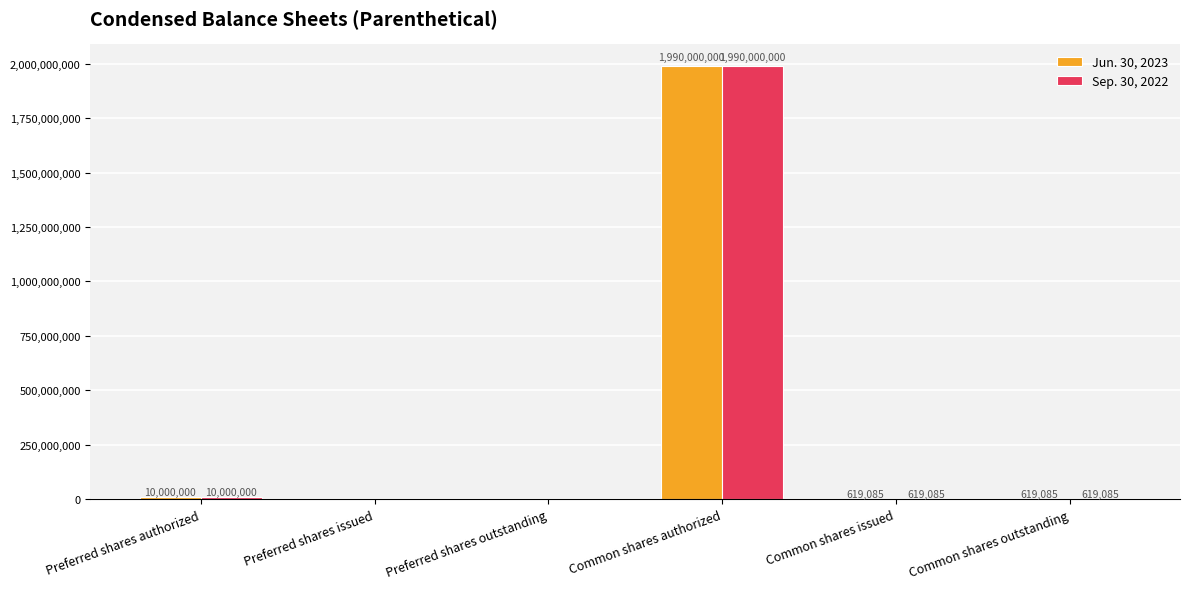

True or false: Jun. 30, 2023 has a value of 1990000000 at Common shares authorized.

True